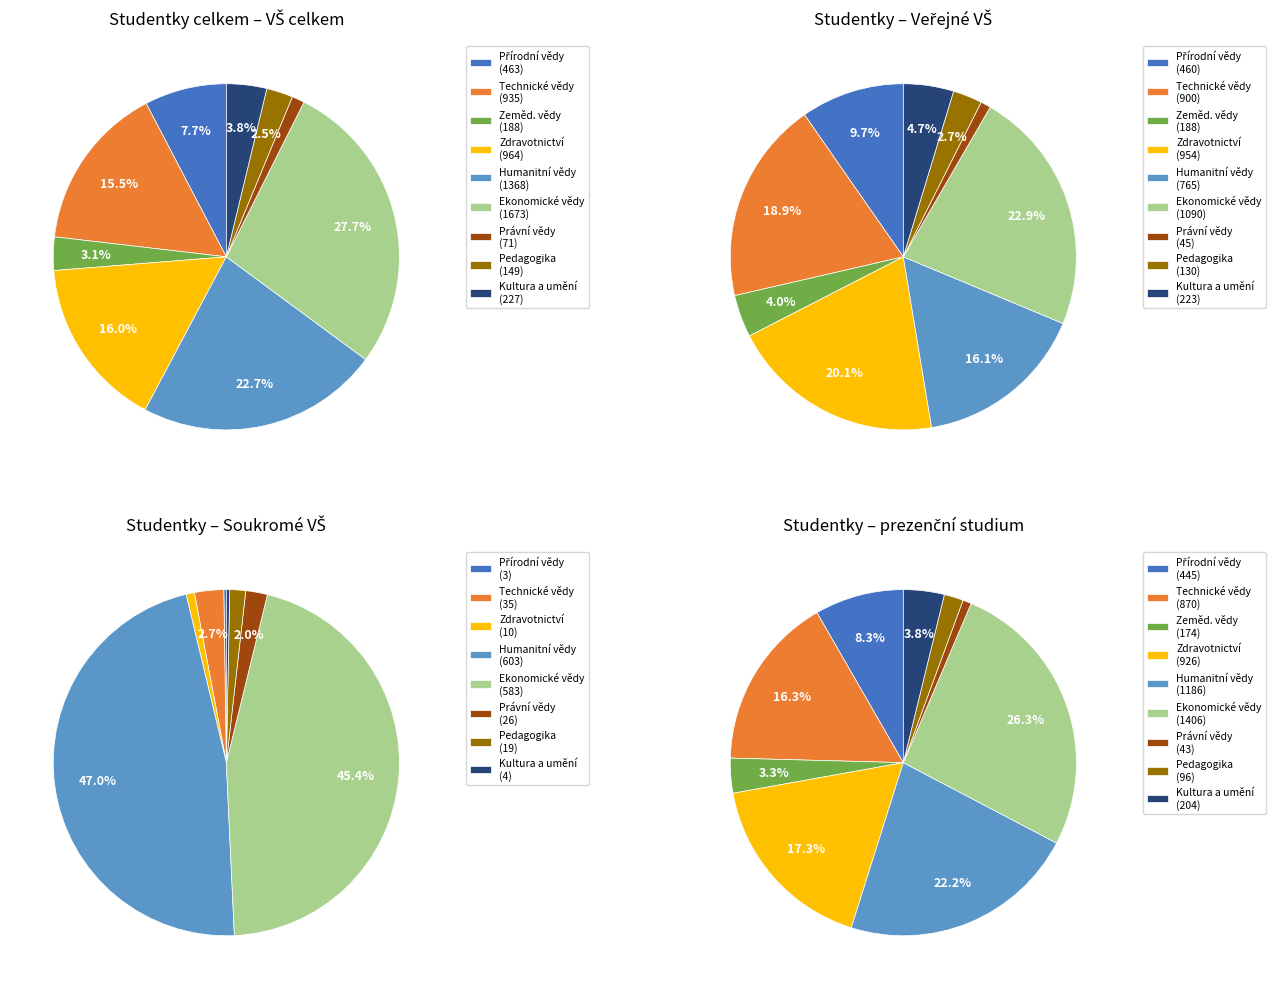

How much of the chart is everything except Právní vědy a nauky?

98.8%